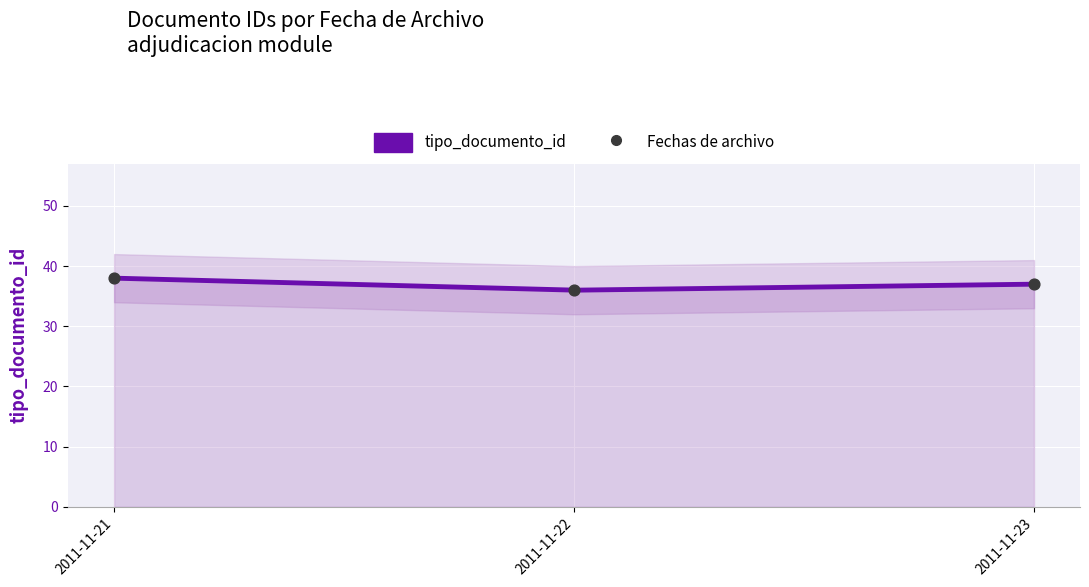

What is the change in value from 2011-11-21 to 2011-11-22?

-2